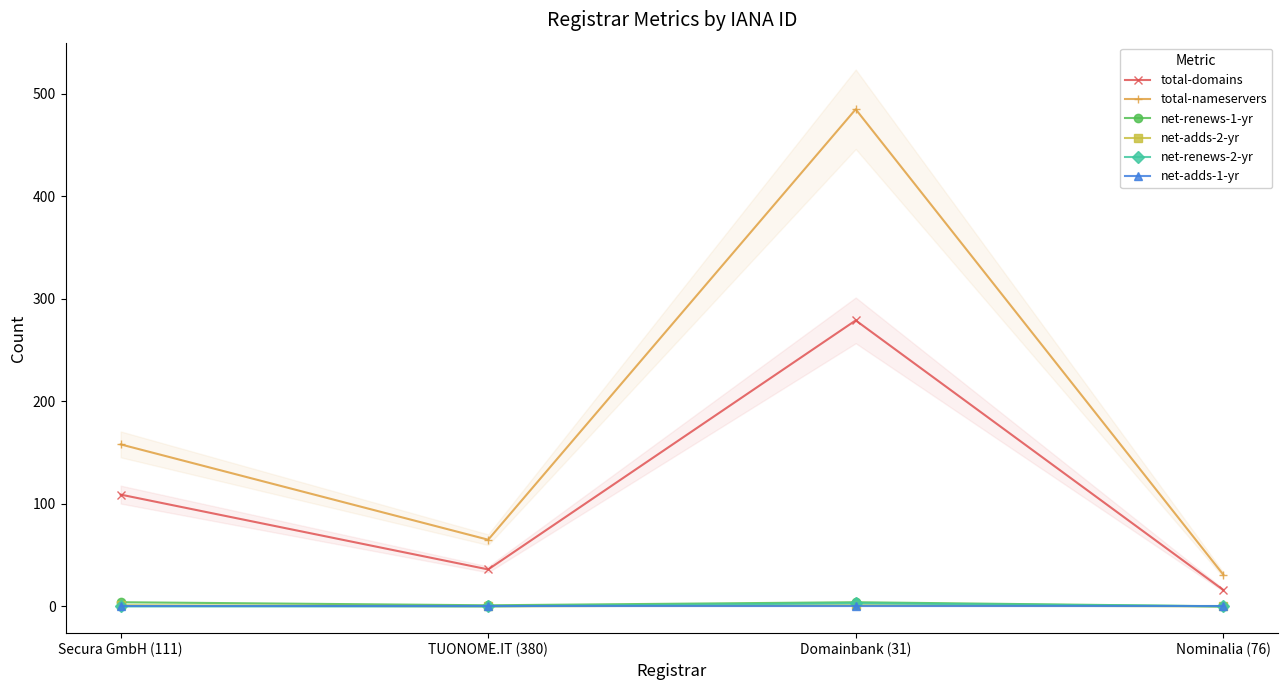

What is the label of the 4th point from the right?

Secura GmbH (111)